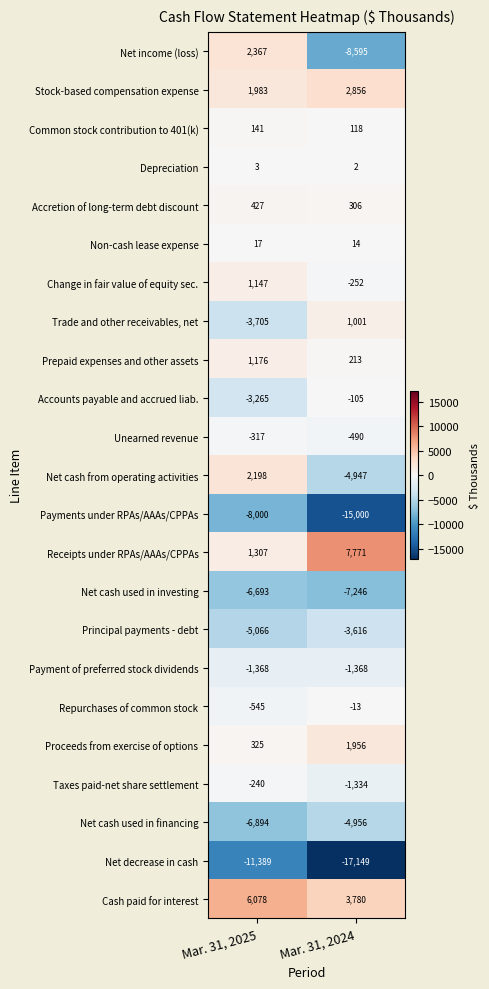

What is the difference between the Net cash from operating activities values at Mar. 31, 2024 and Mar. 31, 2025?

7145